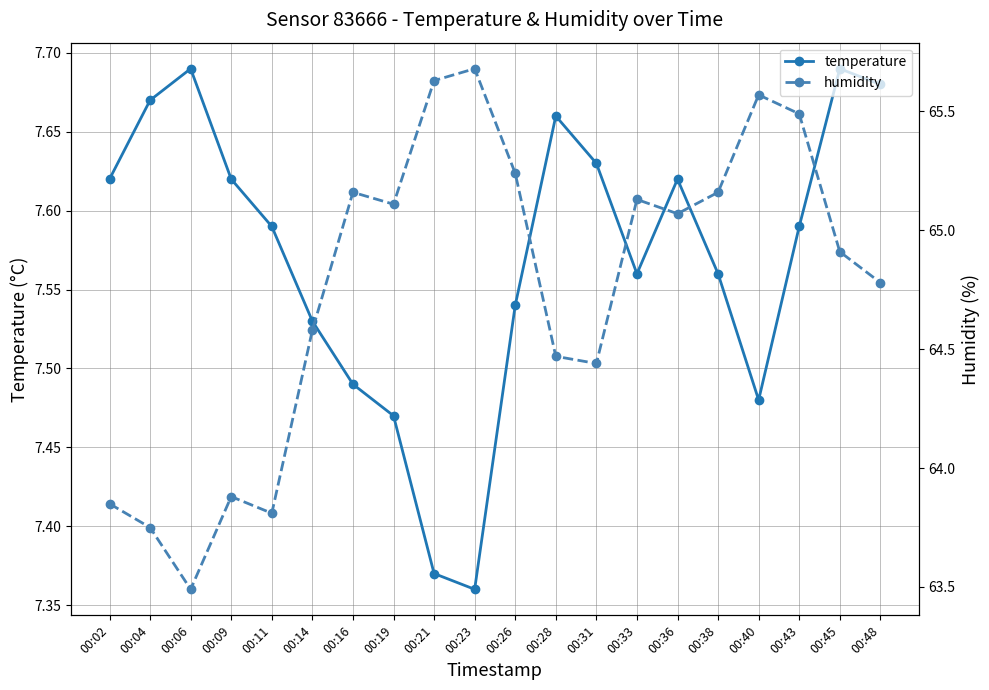

Reading left to right, what are all the values shown in this chart?

temperature: 00:02=7.6	00:04=7.7	00:06=7.7	00:09=7.6	00:11=7.6	00:14=7.5	00:16=7.5	00:19=7.5	00:21=7.4	00:23=7.4	00:26=7.5	00:28=7.7	00:31=7.6	00:33=7.6	00:36=7.6	00:38=7.6	00:40=7.5	00:43=7.6	00:45=7.7	00:48=7.7
humidity: 00:02=63.9	00:04=63.8	00:06=63.5	00:09=63.9	00:11=63.8	00:14=64.6	00:16=65.2	00:19=65.1	00:21=65.6	00:23=65.7	00:26=65.2	00:28=64.5	00:31=64.4	00:33=65.1	00:36=65.1	00:38=65.2	00:40=65.6	00:43=65.5	00:45=64.9	00:48=64.8